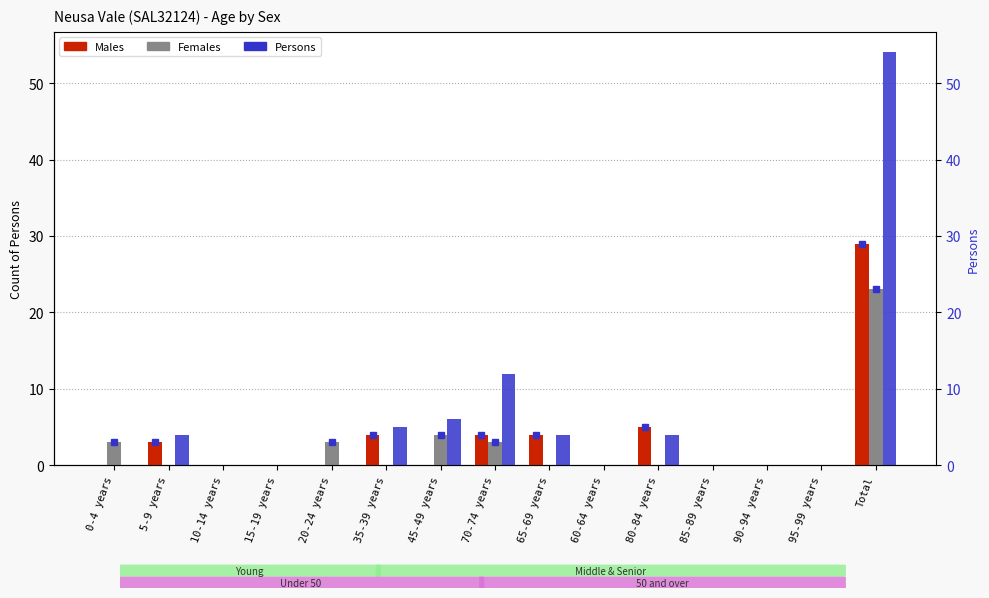

Reading left to right, transcribe all the data shown in this chart.

Males: 0-4 years=0	5-9 years=3	10-14 years=0	15-19 years=0	20-24 years=0	35-39 years=4	45-49 years=0	70-74 years=4	65-69 years=4	60-64 years=0	80-84 years=5	85-89 years=0	90-94 years=0	95-99 years=0	Total=29
Females: 0-4 years=3	5-9 years=0	10-14 years=0	15-19 years=0	20-24 years=3	35-39 years=0	45-49 years=4	70-74 years=3	65-69 years=0	60-64 years=0	80-84 years=0	85-89 years=0	90-94 years=0	95-99 years=0	Total=23
Persons: 0-4 years=0	5-9 years=4	10-14 years=0	15-19 years=0	20-24 years=0	35-39 years=5	45-49 years=6	70-74 years=12	65-69 years=4	60-64 years=0	80-84 years=4	85-89 years=0	90-94 years=0	95-99 years=0	Total=54